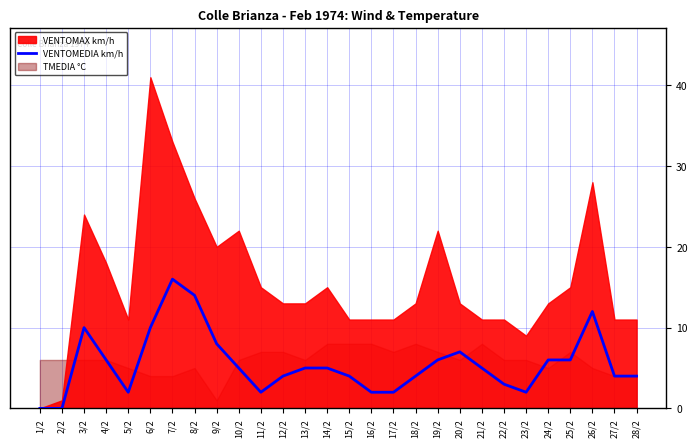

Is it true that VENTOMEDIA km/h equals -9 at 2/2?

False